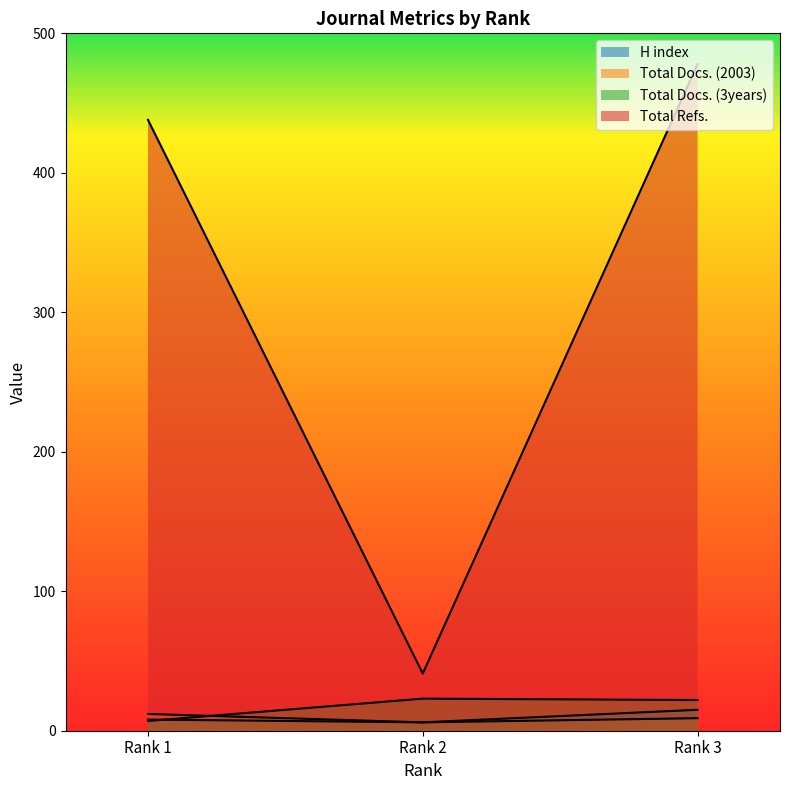

What is the difference between the Total Docs. (3years) values at Rank 2 and Rank 1?

16